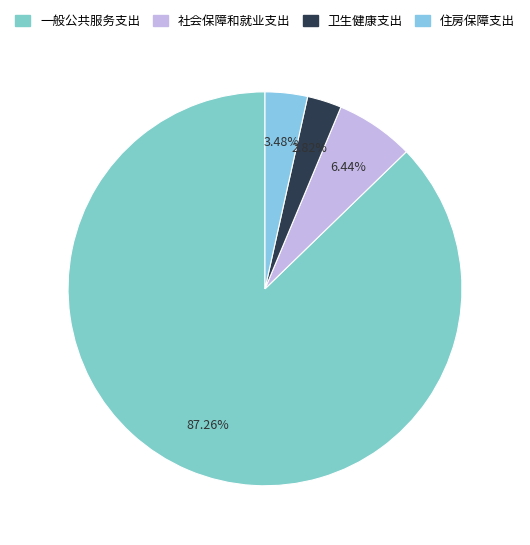

How much of the chart is everything except 一般公共服务支出?

12.7%